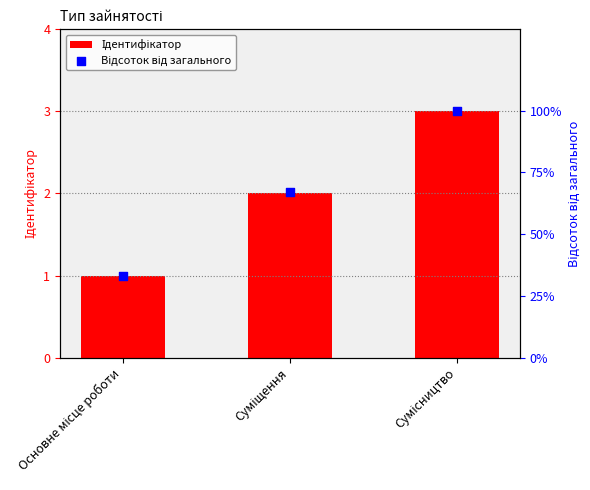

What is the total value across all series at Основне місце роботи?

34